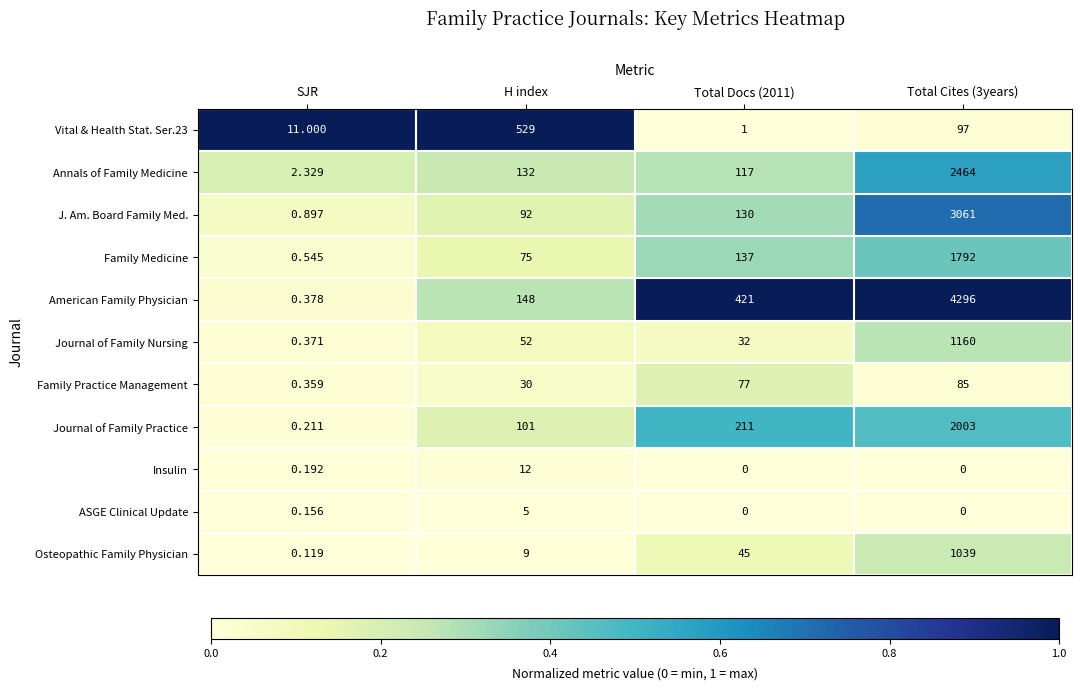

Where is Annals of Family Medicine nearest to the value 1233?

H index